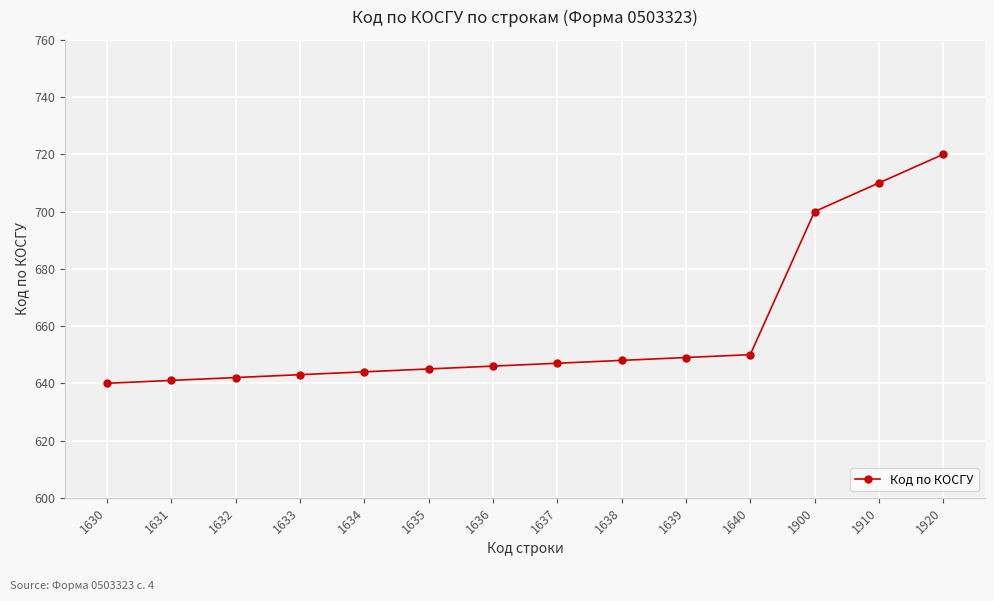

What is the difference between the second highest and second lowest values?

69